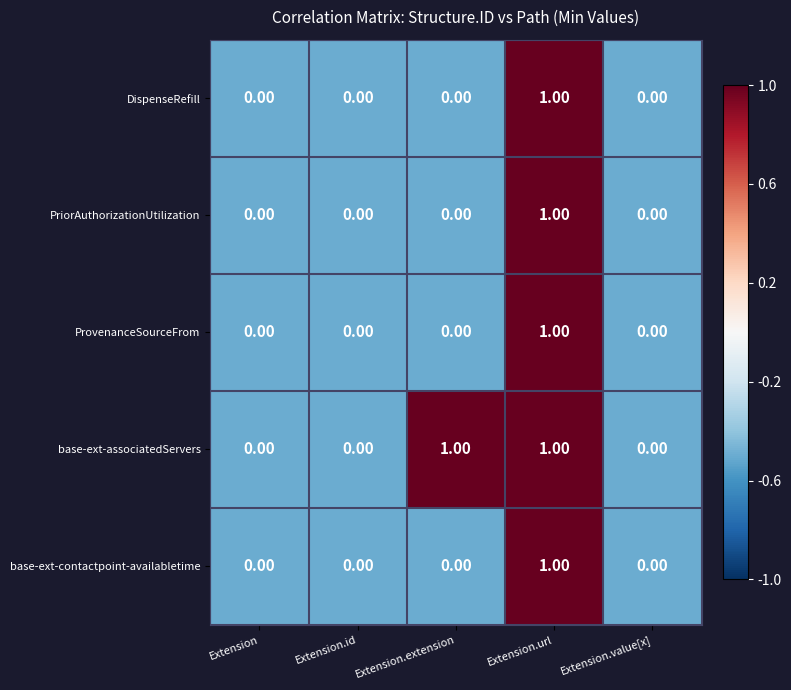

At which label does PriorAuthorizationUtilization reach its peak?

Extension.url